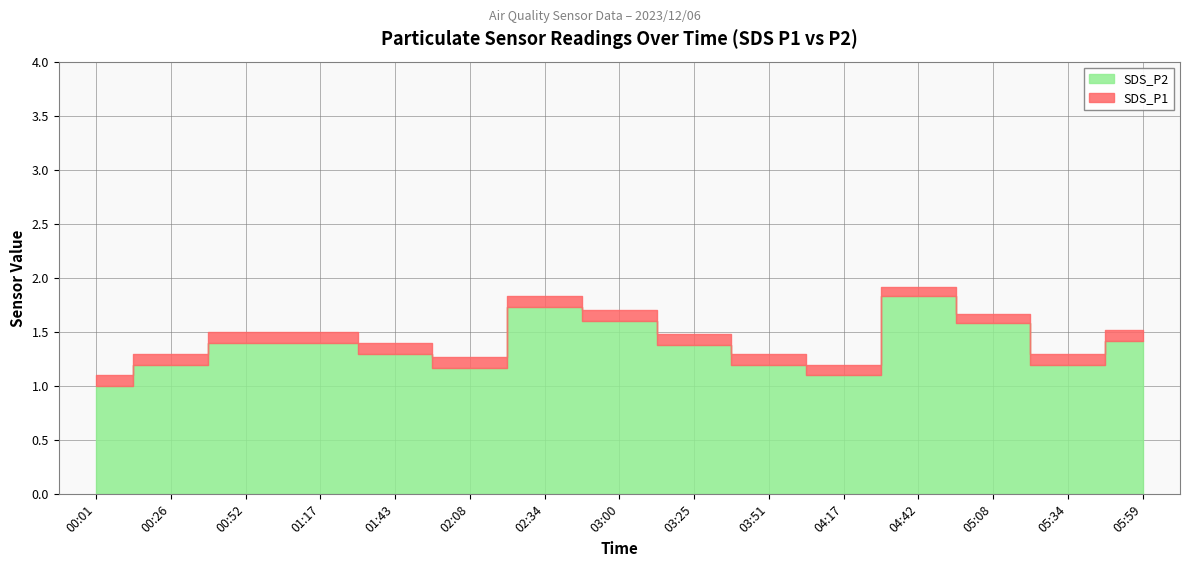

What are all the series names shown in the legend?

SDS_P1, SDS_P2